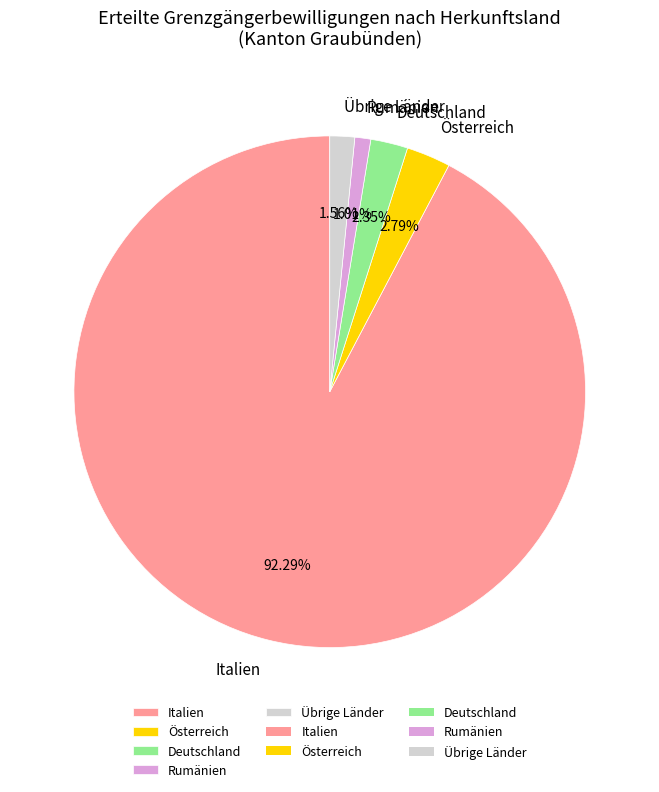

Does Italien account for over 50% of the chart?

Yes